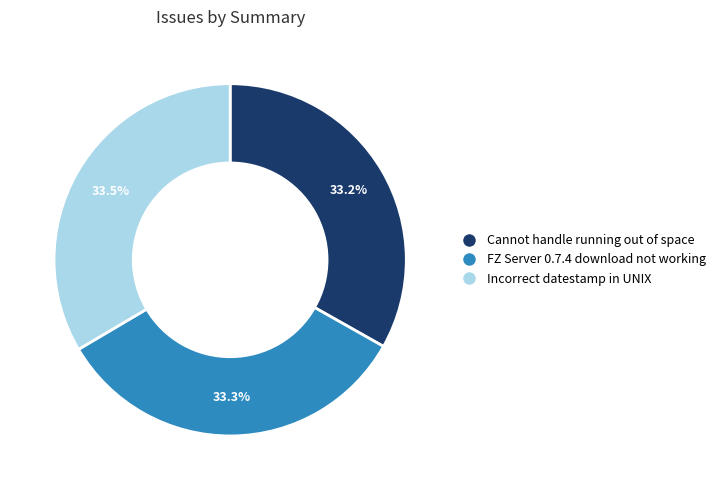

Is the sum of FZ Server 0.7.4 download not working and Cannot handle running out of space greater than half?

Yes